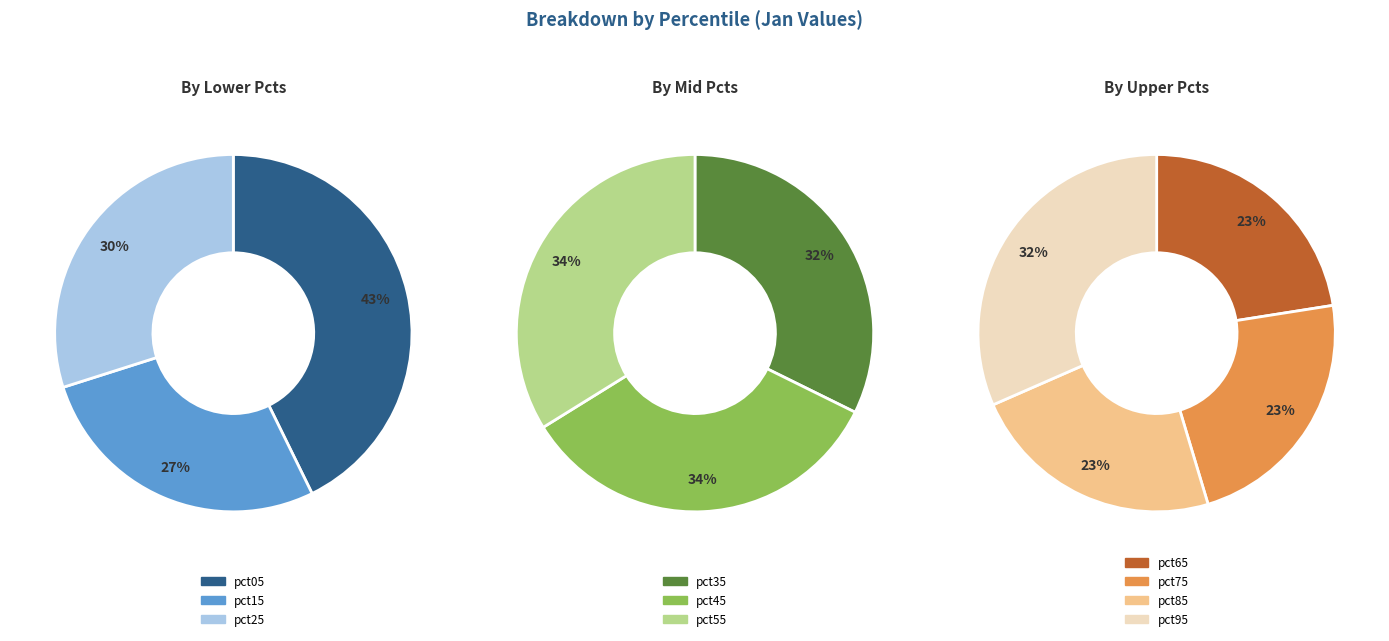

Count the number of slices in the pie.

10